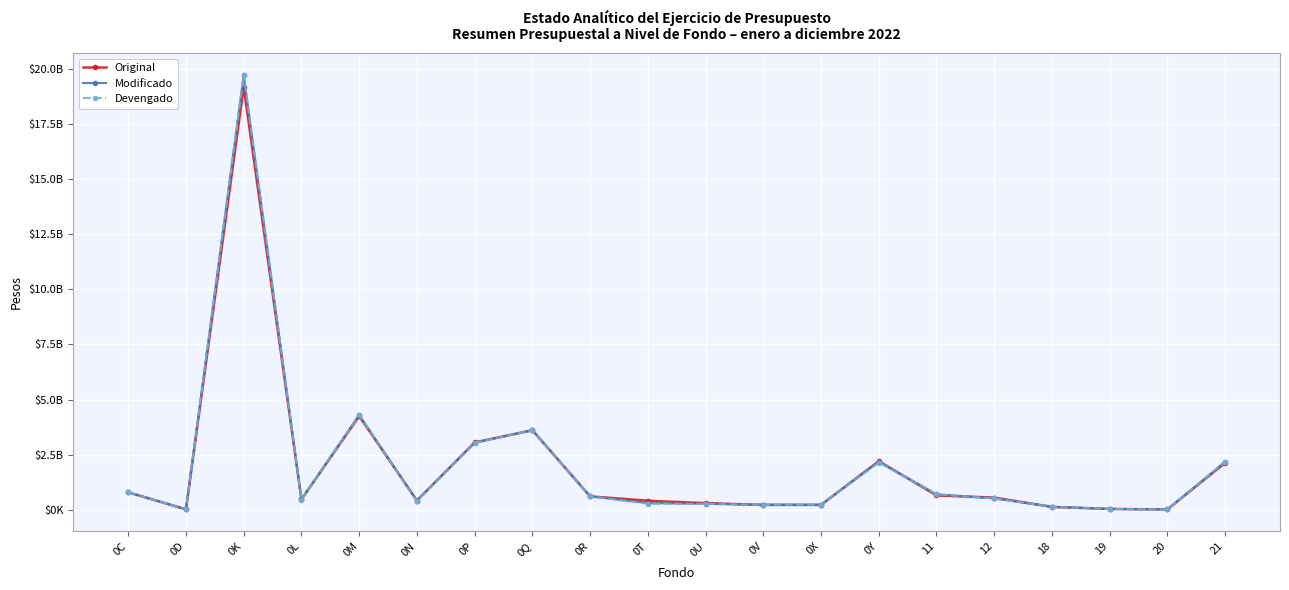

Where does the Original series first go above 554764926?

0C